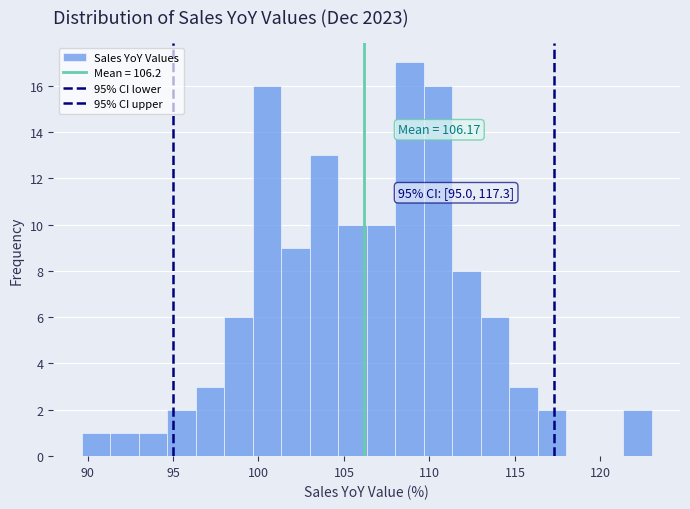

Around what value on the x-axis is the tallest bar? Give the approximate position of its centre, as read against the axis.

109.0